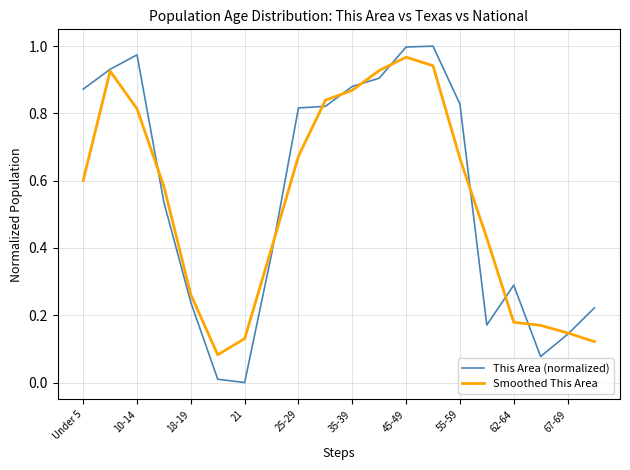

Which series has the widest spread of values?

This Area (normalized)